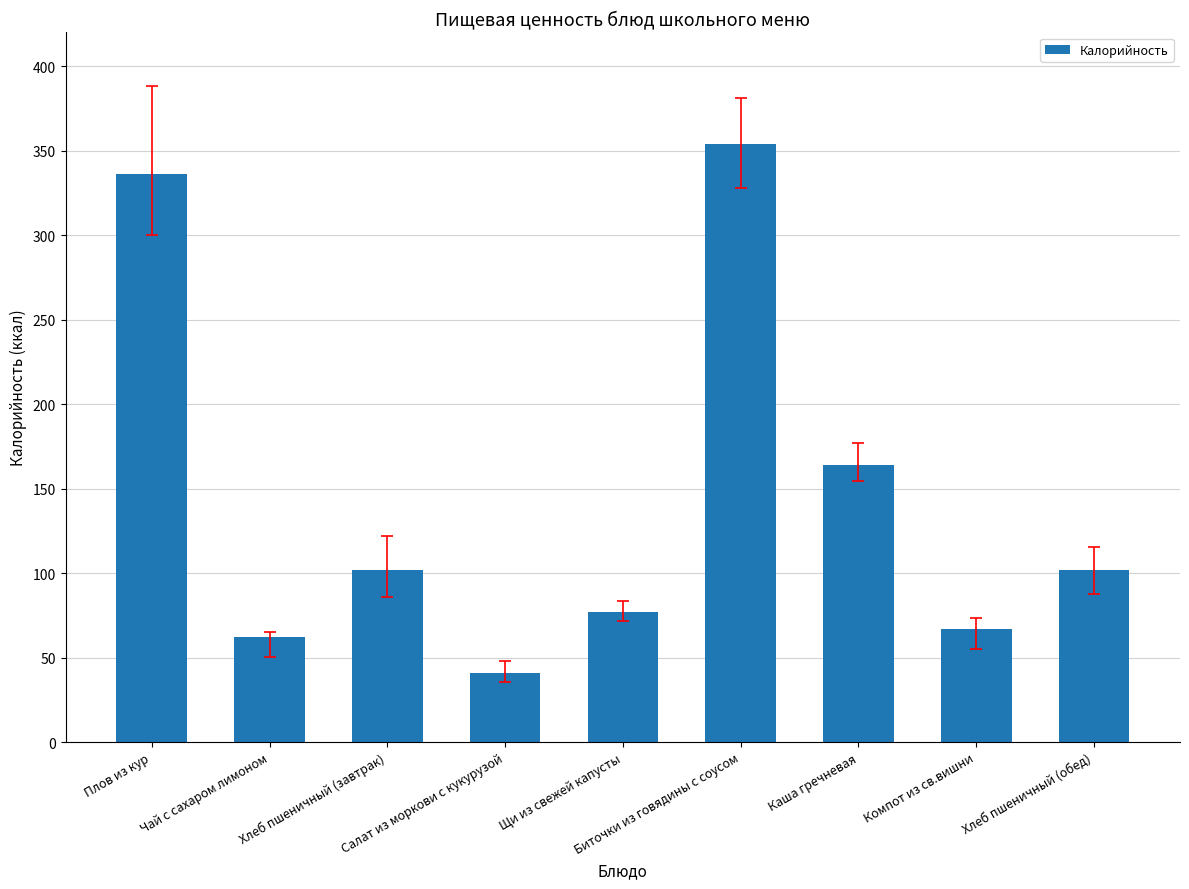

What is the difference between the maximum and minimum values?

313